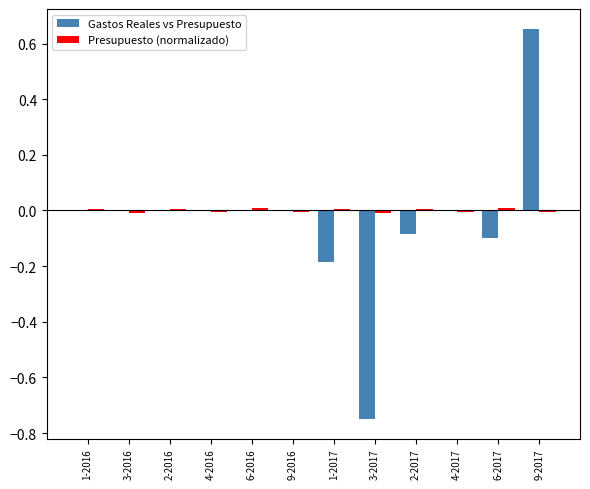

Are the bars horizontal?

No